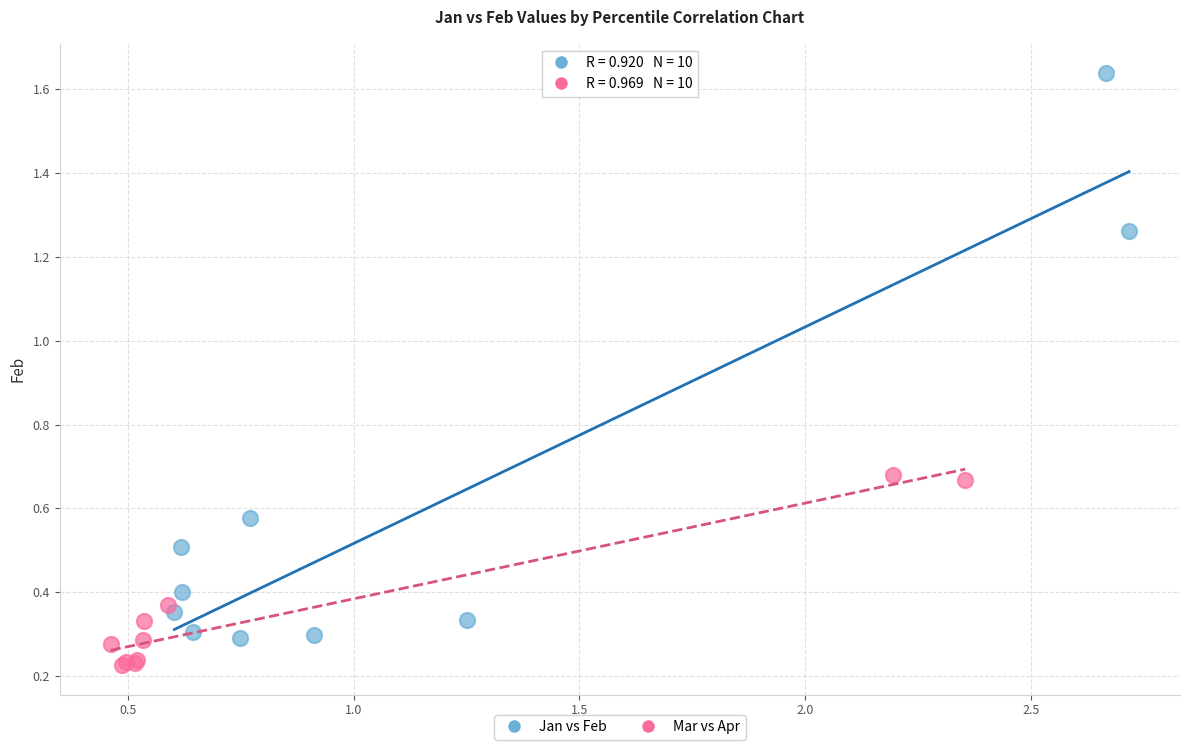

Which series has the widest spread of Y values?

Jan vs Feb